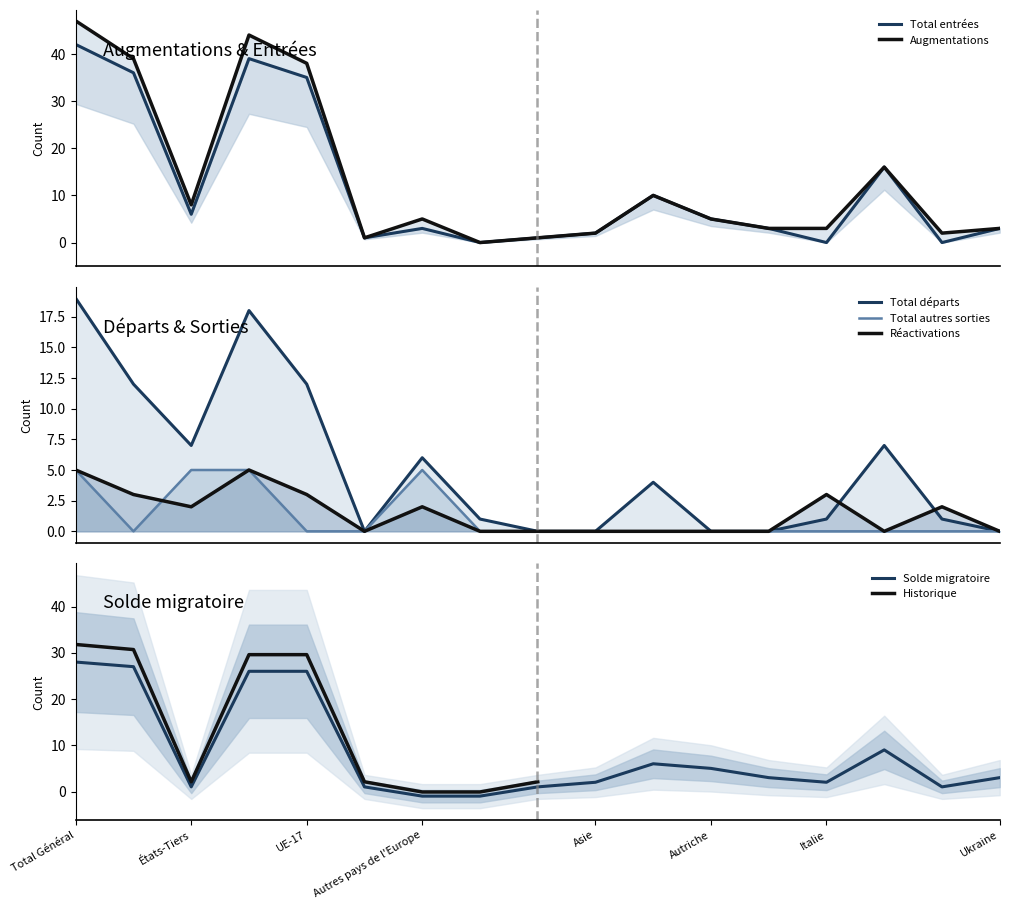

Where is the first local minimum for Solde migratoire?

États-Tiers